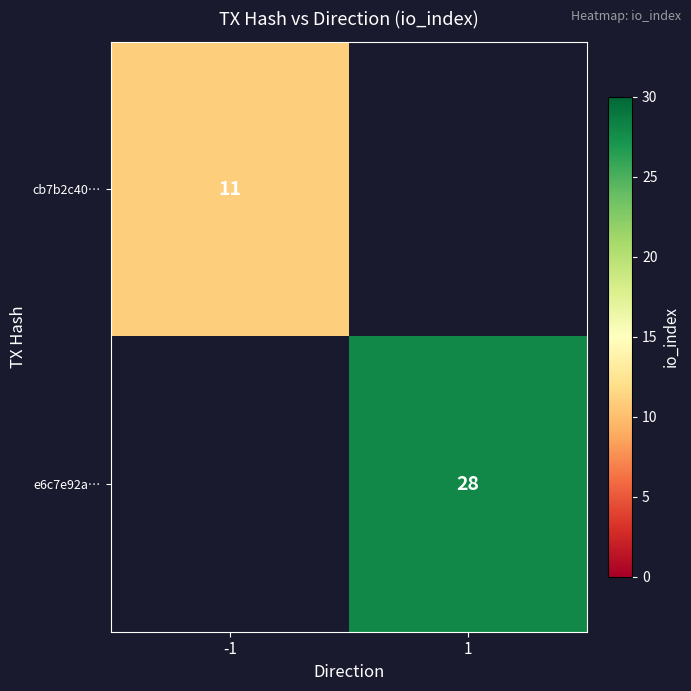

True or false: cb7b2c40… has a value of 11 at -1.

True